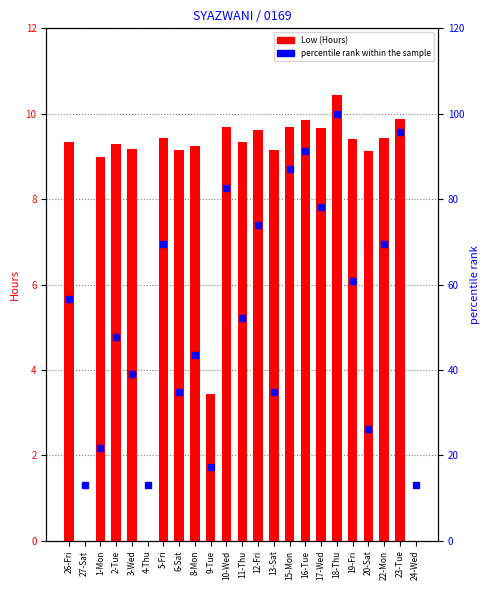

Which category has the lowest value in the Low (Hours) series?

27-Sat